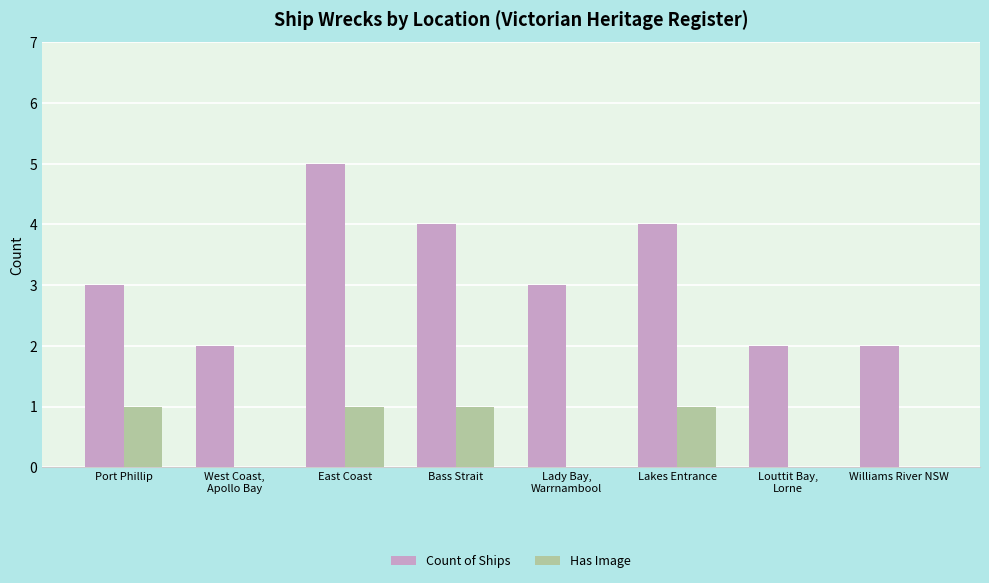

What is the sum of all Count of Ships values?

25